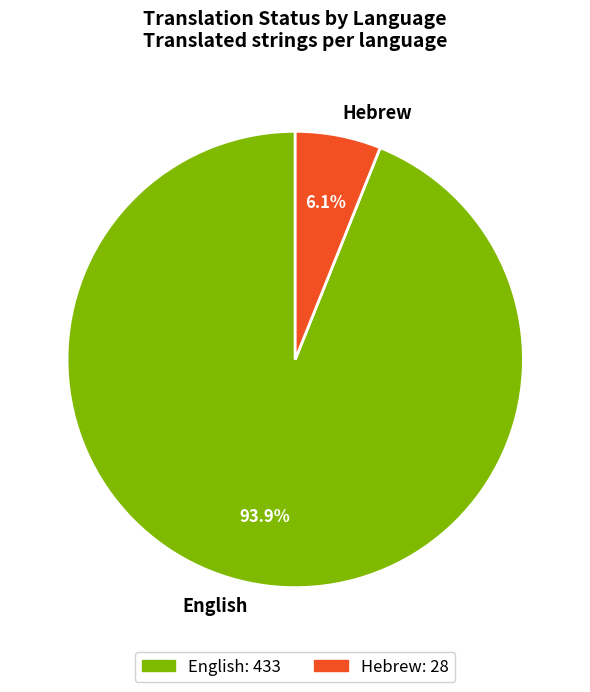

To the nearest percent, what is the average slice percentage?

50%